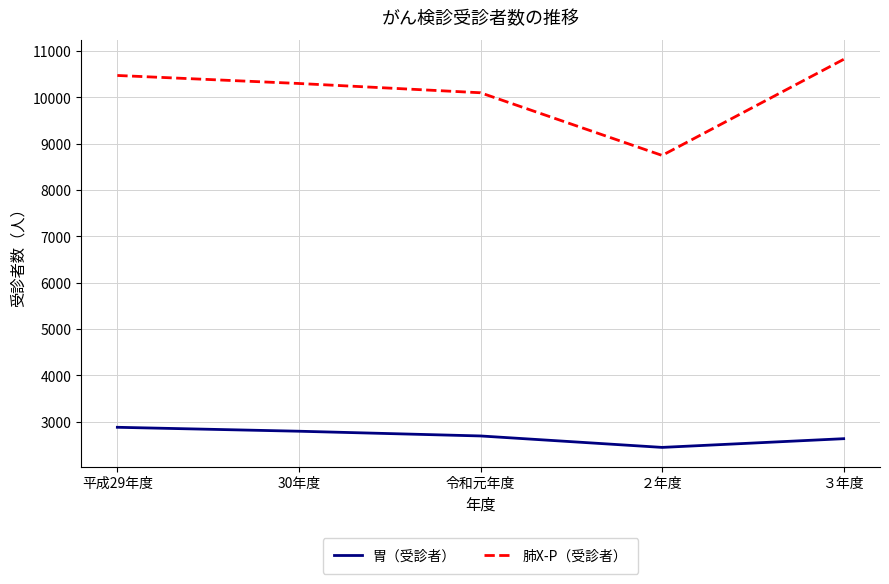

True or false: 胃（受診者） and 肺X-P（受診者） cross at least once.

False